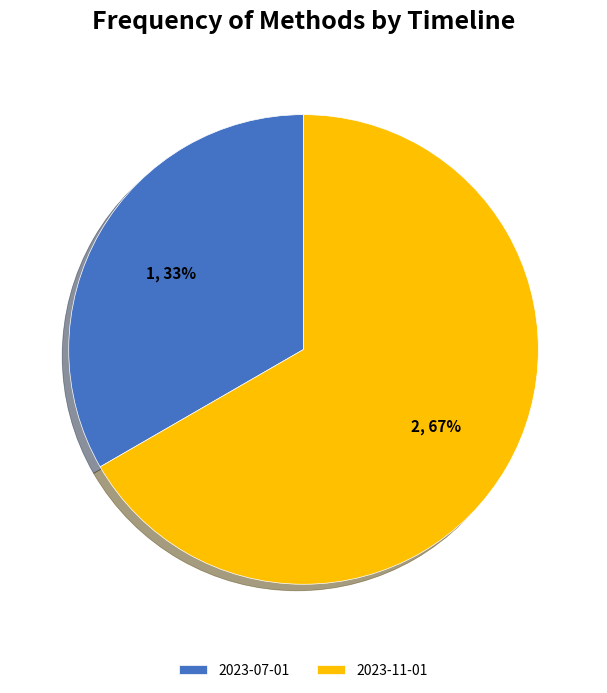

What is the ratio of the value at 2023-07-01 to the value at 2023-11-01?

0.5